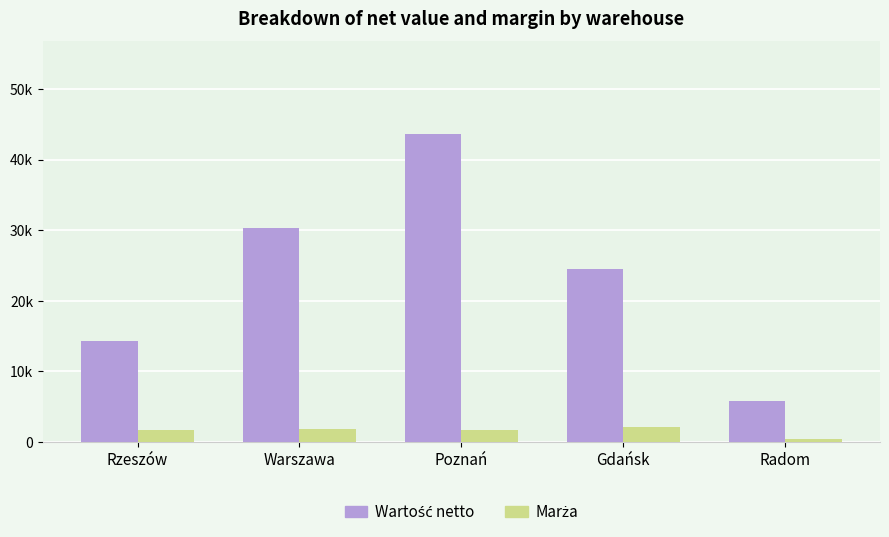

At which category is the sum across all series the highest?

Poznań